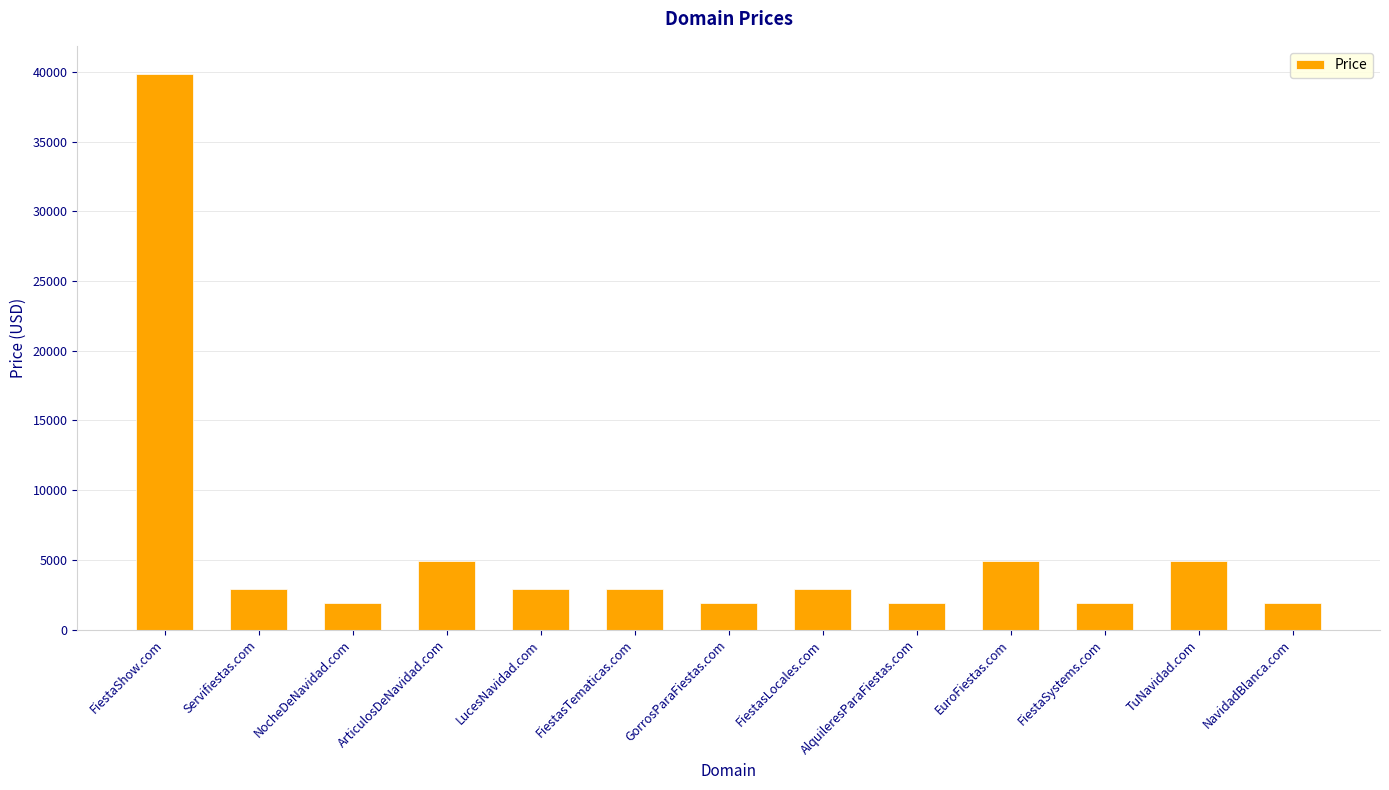

Is it true that the value at ArticulosDeNavidad.com is 4888?

True